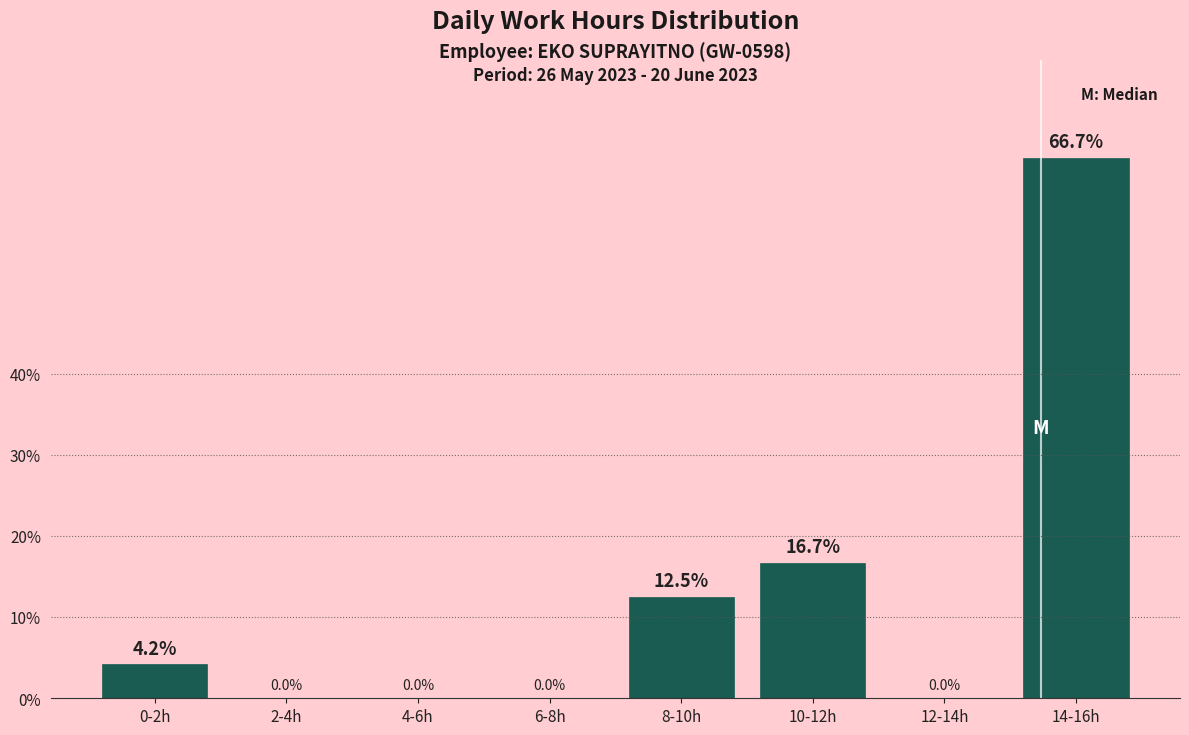

Reading left to right, list all the values displayed in this chart.

0-2h=4.2	2-4h=0.0	4-6h=0.0	6-8h=0.0	8-10h=12.5	10-12h=16.7	12-14h=0.0	14-16h=66.7